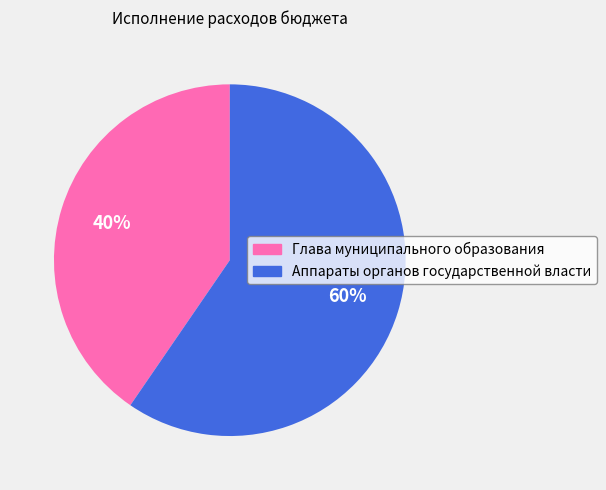

Is the sum of Аппараты органов государственной власти and Глава муниципального образования greater than half?

Yes